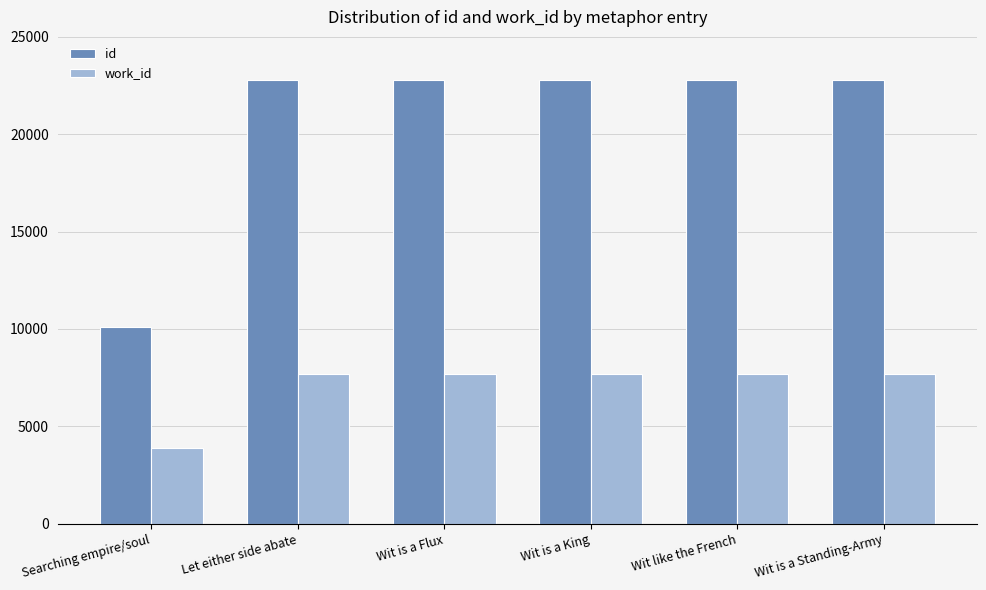

Which category has the lowest value in the id series?

Searching empire/soul